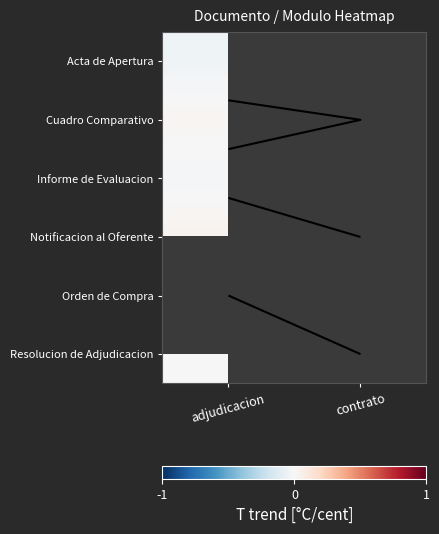

How many series are shown in this chart?

6